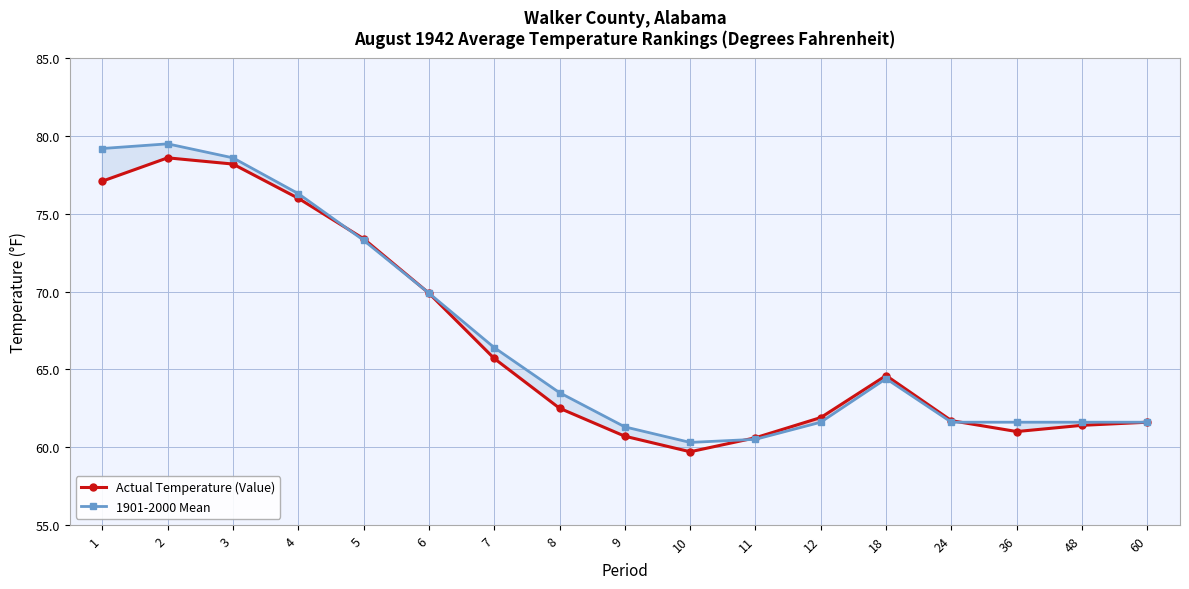

How many data points in 1901-2000 Mean are above 63?

9